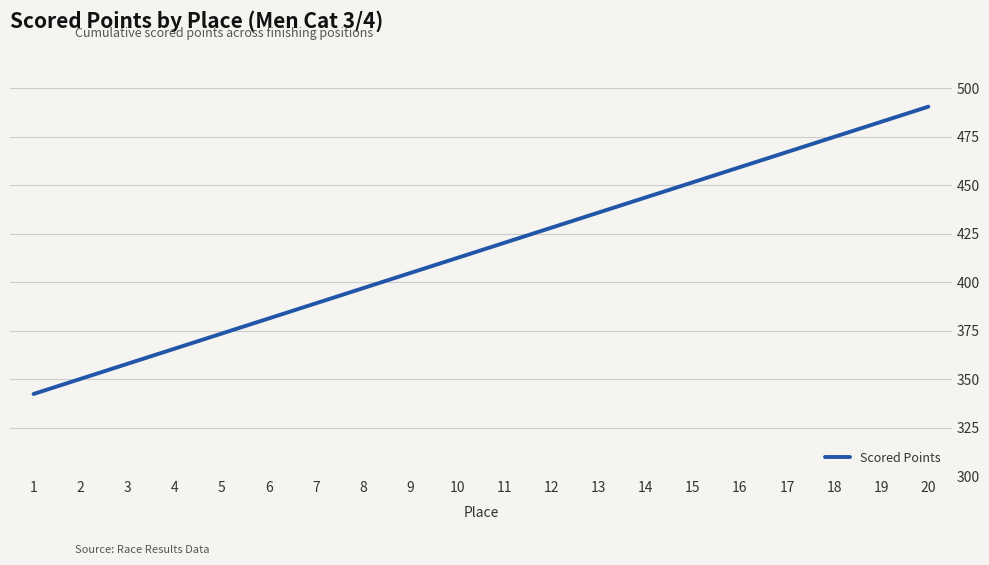

What is the difference between the values at 16 and 17?

7.8